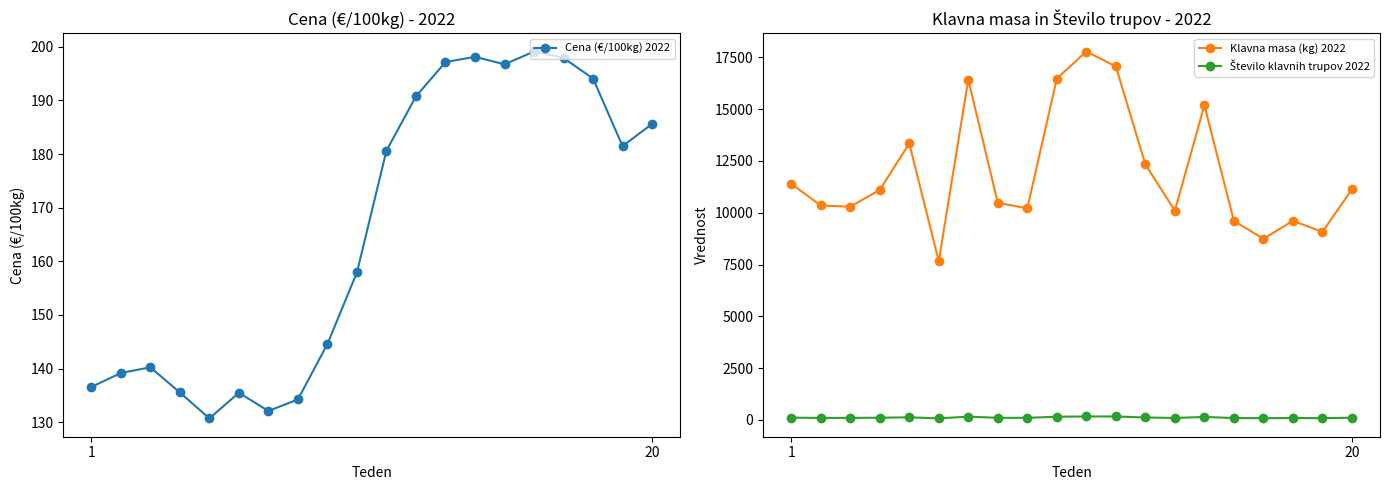

How many data points in Število klavnih trupov 2022 are above 106?

9